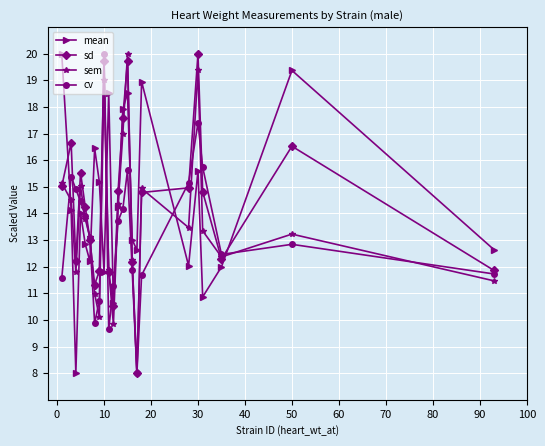

After their last crossing, which series has the higher values: mean or cv?

mean